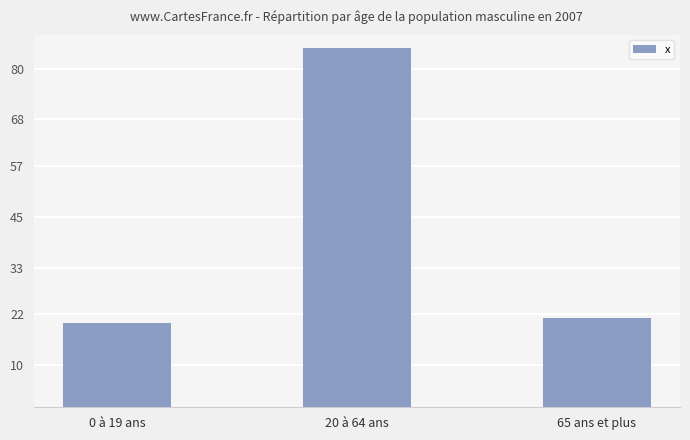

What is the difference between the values at 0 à 19 ans and 65 ans et plus?

1